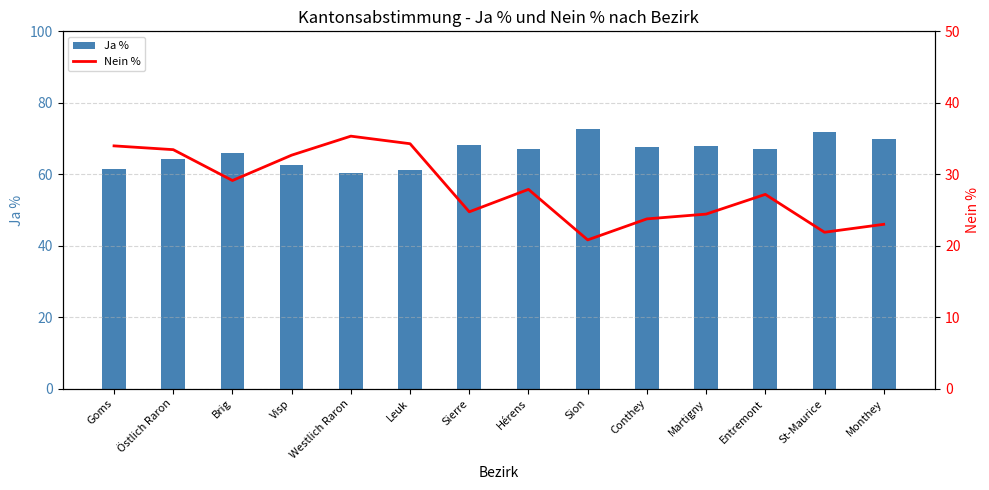

Reading left to right, transcribe all the data shown in this chart.

Ja %: Goms=61.5	Östlich Raron=64.3	Brig=65.9	Visp=62.5	Westlich Raron=60.3	Leuk=61.1	Sierre=68.3	Hérens=66.9	Sion=72.7	Conthey=67.7	Martigny=68.0	Entremont=67.0	St-Maurice=71.8	Monthey=69.7
Nein %: Goms=34.0	Östlich Raron=33.4	Brig=29.1	Visp=32.7	Westlich Raron=35.3	Leuk=34.3	Sierre=24.7	Hérens=27.9	Sion=20.8	Conthey=23.8	Martigny=24.4	Entremont=27.2	St-Maurice=21.9	Monthey=23.0